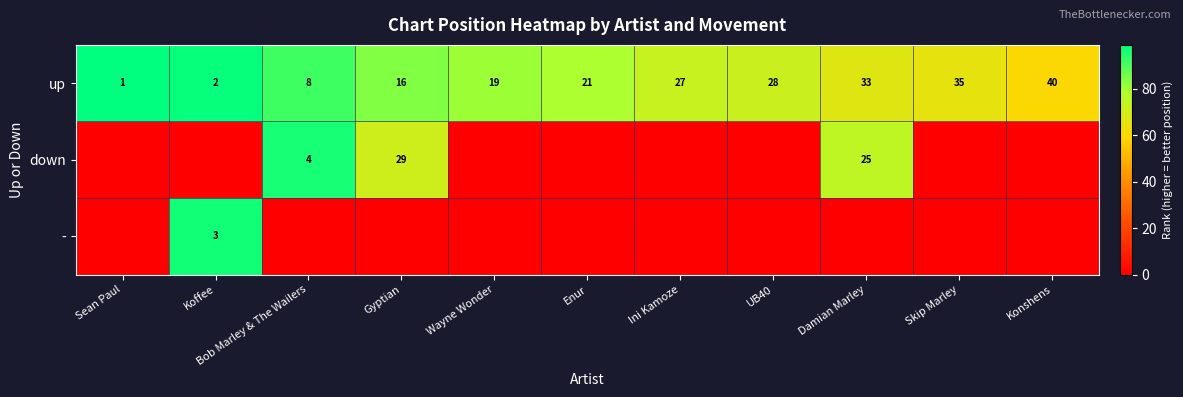

What is the difference between the second highest and minimum values in the up series?

34